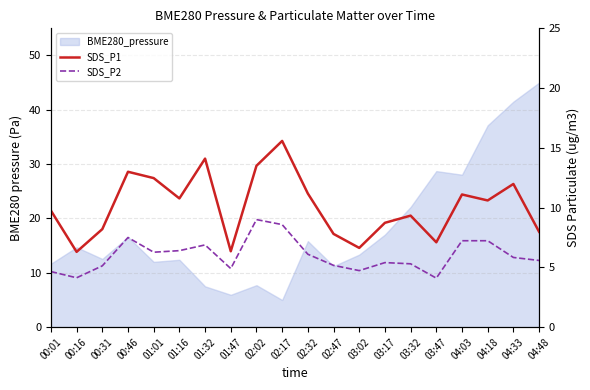

What is the greatest value displayed?

15.6